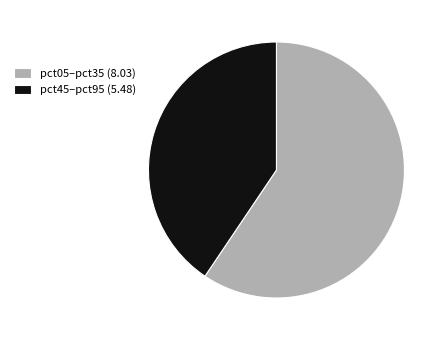

How many segments does this pie chart have?

2